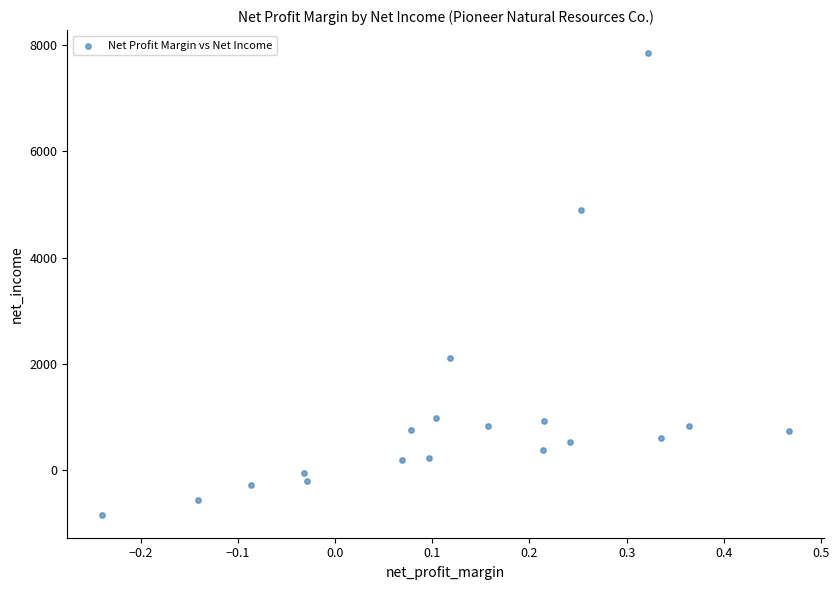

What is the range of Y values (max minus min)?

8683